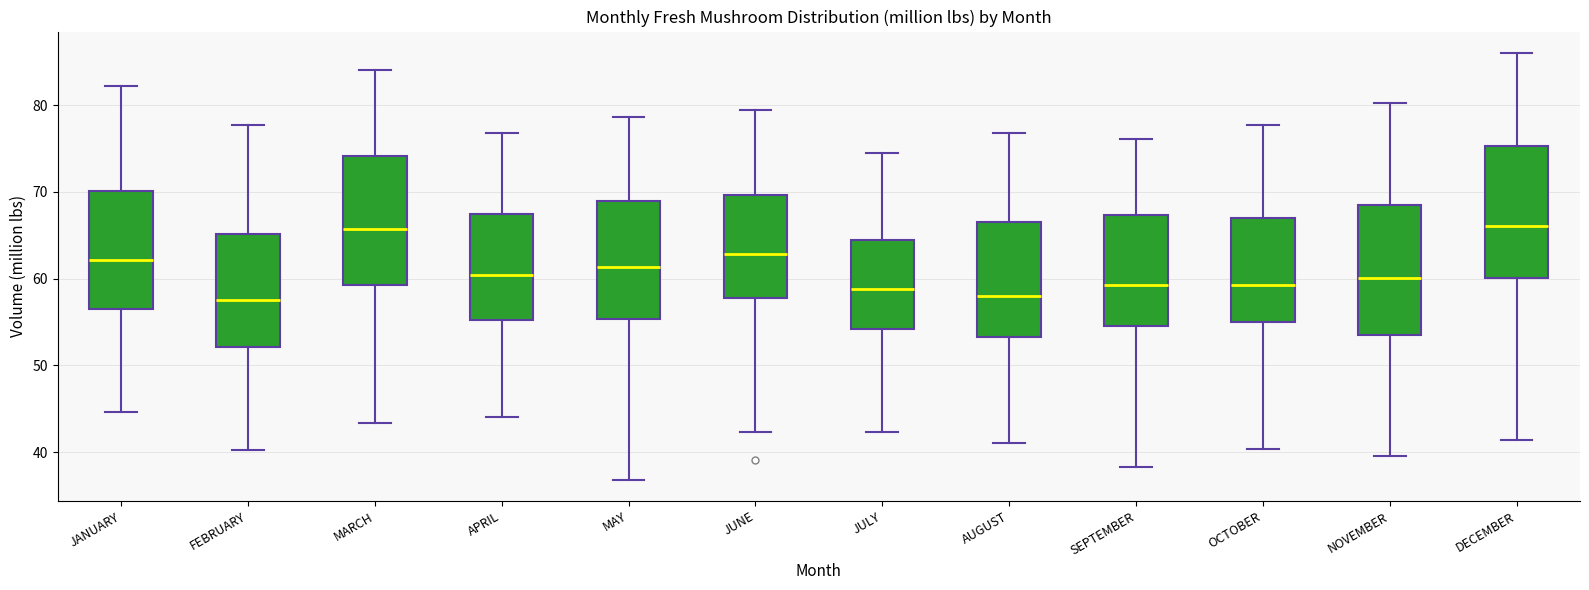

Reading left to right, read every box against the y-axis: the position of its median line, the range the box covers, and the ends of its whiskers. The values are not printed on the chart, so give them approximately, as read against the axis.

JANUARY: median 62, box 57 to 70, whiskers 45 to 82
FEBRUARY: median 58, box 52 to 65, whiskers 40 to 78
MARCH: median 66, box 59 to 74, whiskers 43 to 84
APRIL: median 60, box 55 to 67, whiskers 44 to 77
MAY: median 61, box 55 to 69, whiskers 37 to 79
JUNE: median 63, box 58 to 70, whiskers 42 to 79
JULY: median 59, box 54 to 64, whiskers 42 to 74
AUGUST: median 58, box 53 to 67, whiskers 41 to 77
SEPTEMBER: median 59, box 55 to 67, whiskers 38 to 76
OCTOBER: median 59, box 55 to 67, whiskers 40 to 78
NOVEMBER: median 60, box 54 to 68, whiskers 40 to 80
DECEMBER: median 66, box 60 to 75, whiskers 41 to 86